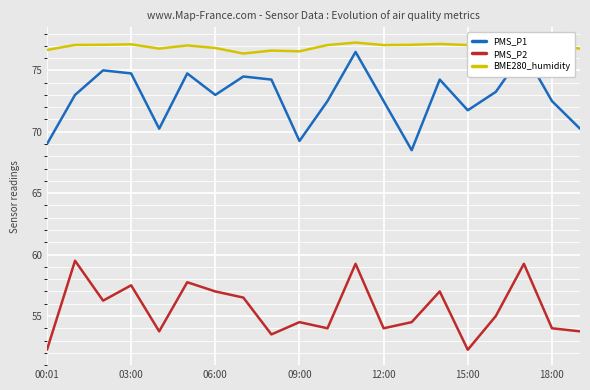

True or false: BME280_humidity and PMS_P2 intersect in this chart.

False